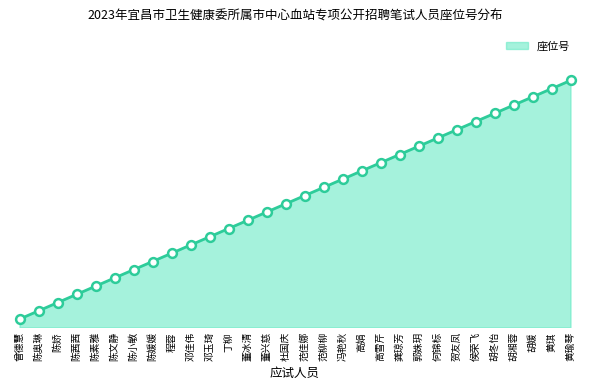

What is the change in value from 陈小敏 to 董冰清?

+6